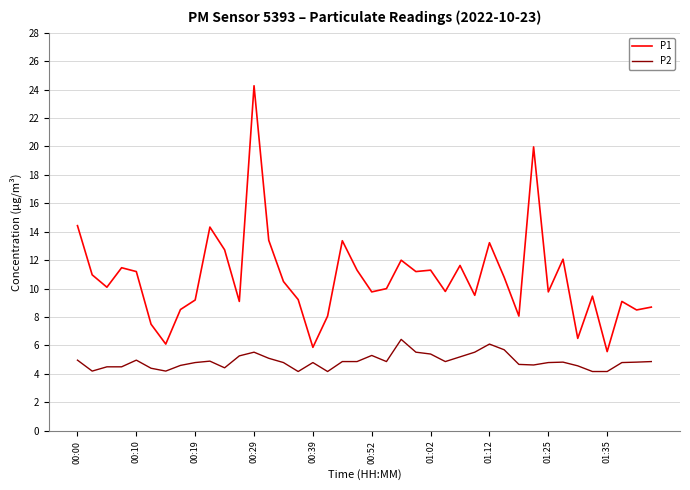

True or false: P1 and P2 cross at least once.

False